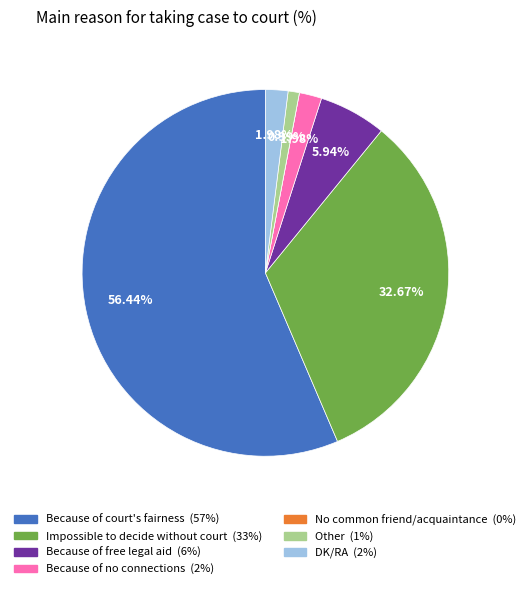

To the nearest percent, what portion does Because of free legal aid represent?

6%